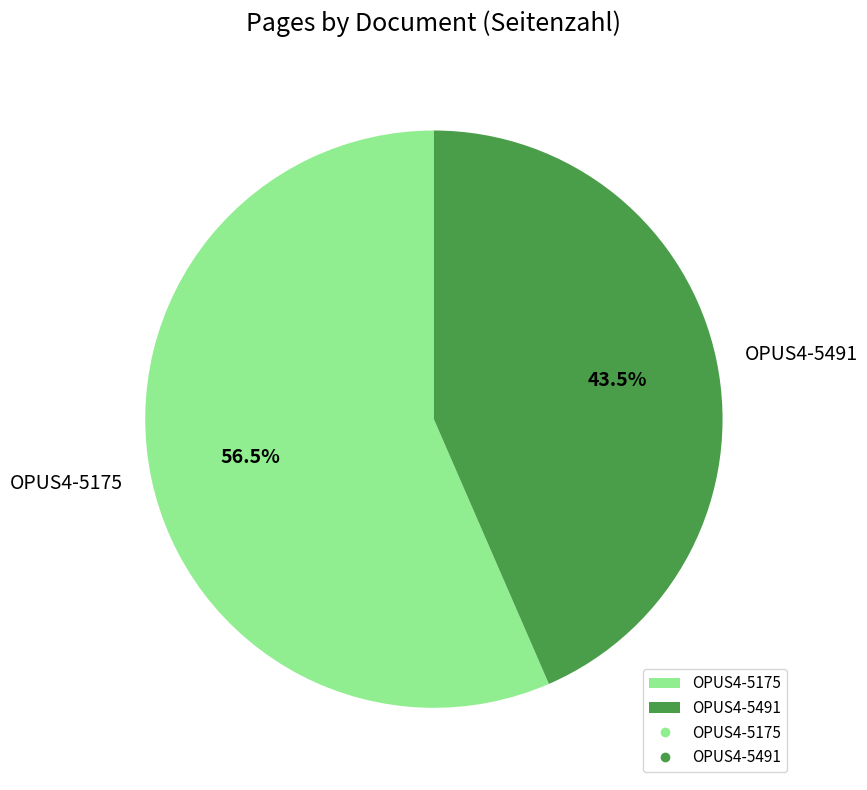

To the nearest percent, what is the difference between the OPUS4-5175 and OPUS4-5491 slice percentages?

13%